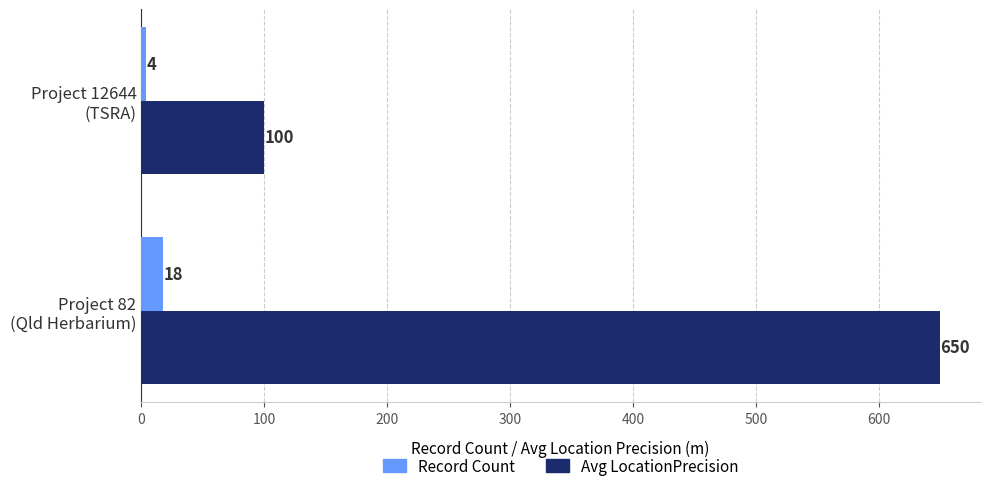

What is the smallest value displayed?

4